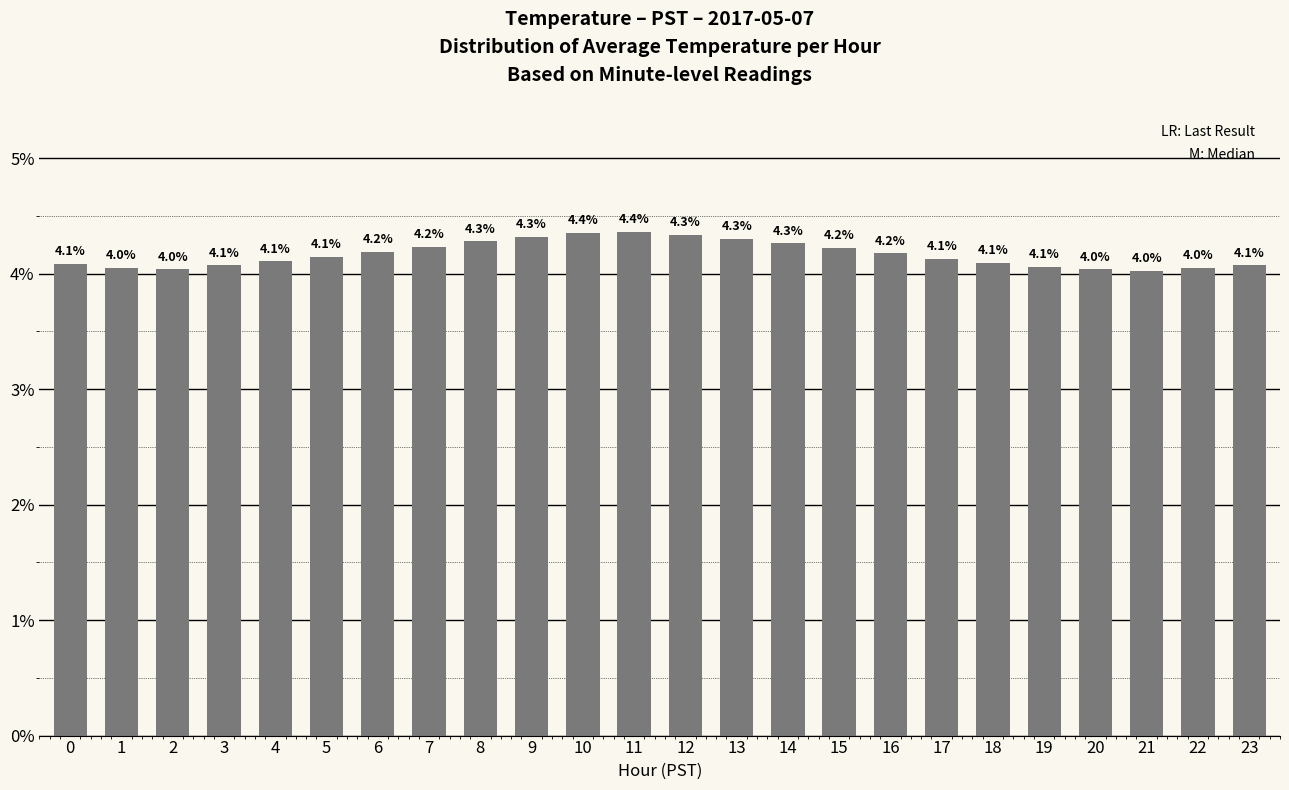

What is the average value?

4.2